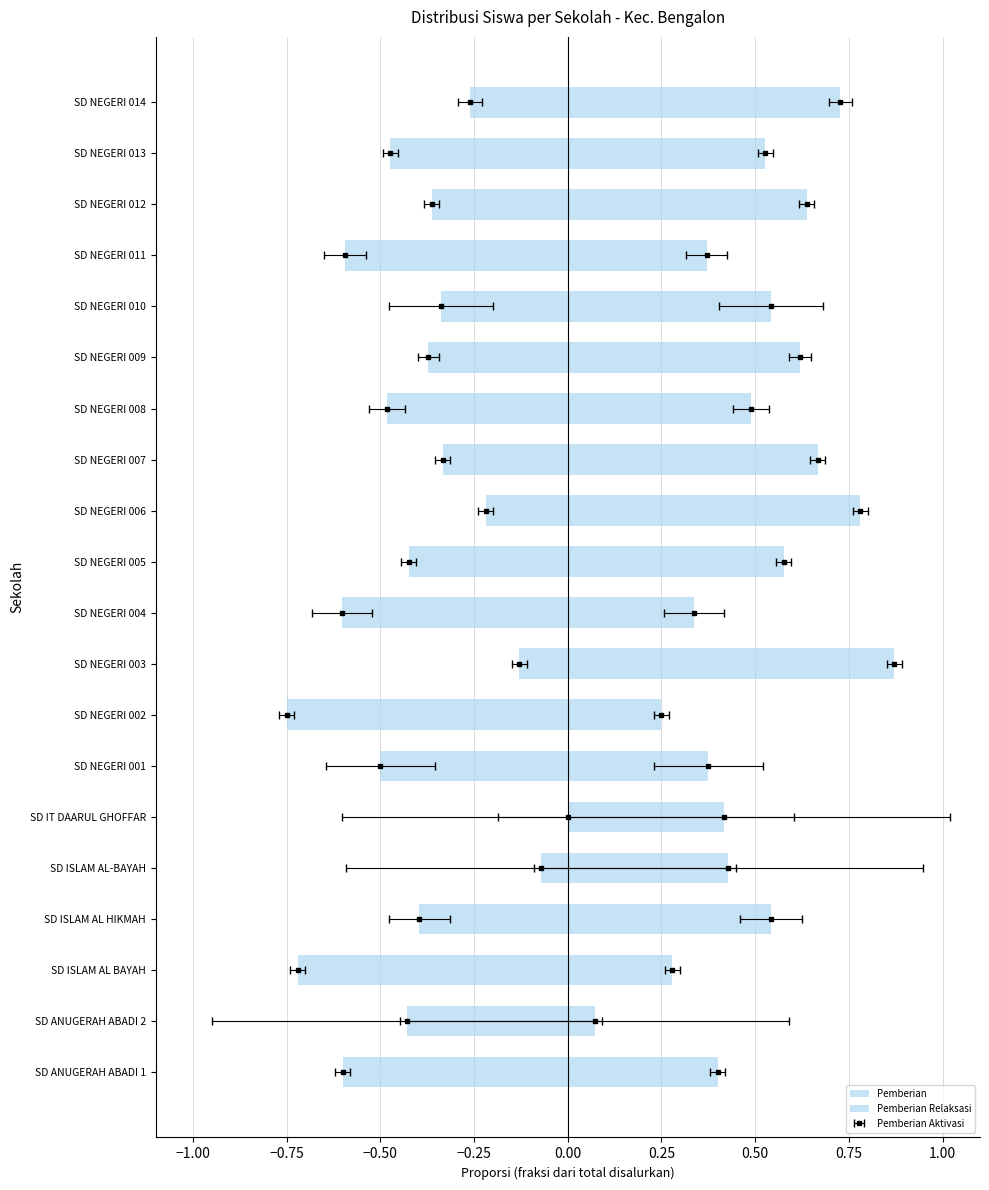

Rank the series by their average value, from lowest to highest.

Pemberian Relaksasi, Pemberian